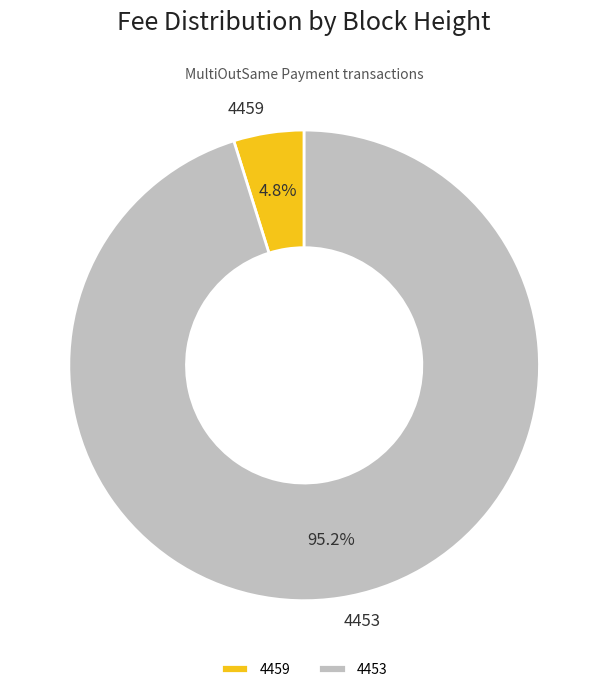

To the nearest percent, what is the average slice percentage?

50%